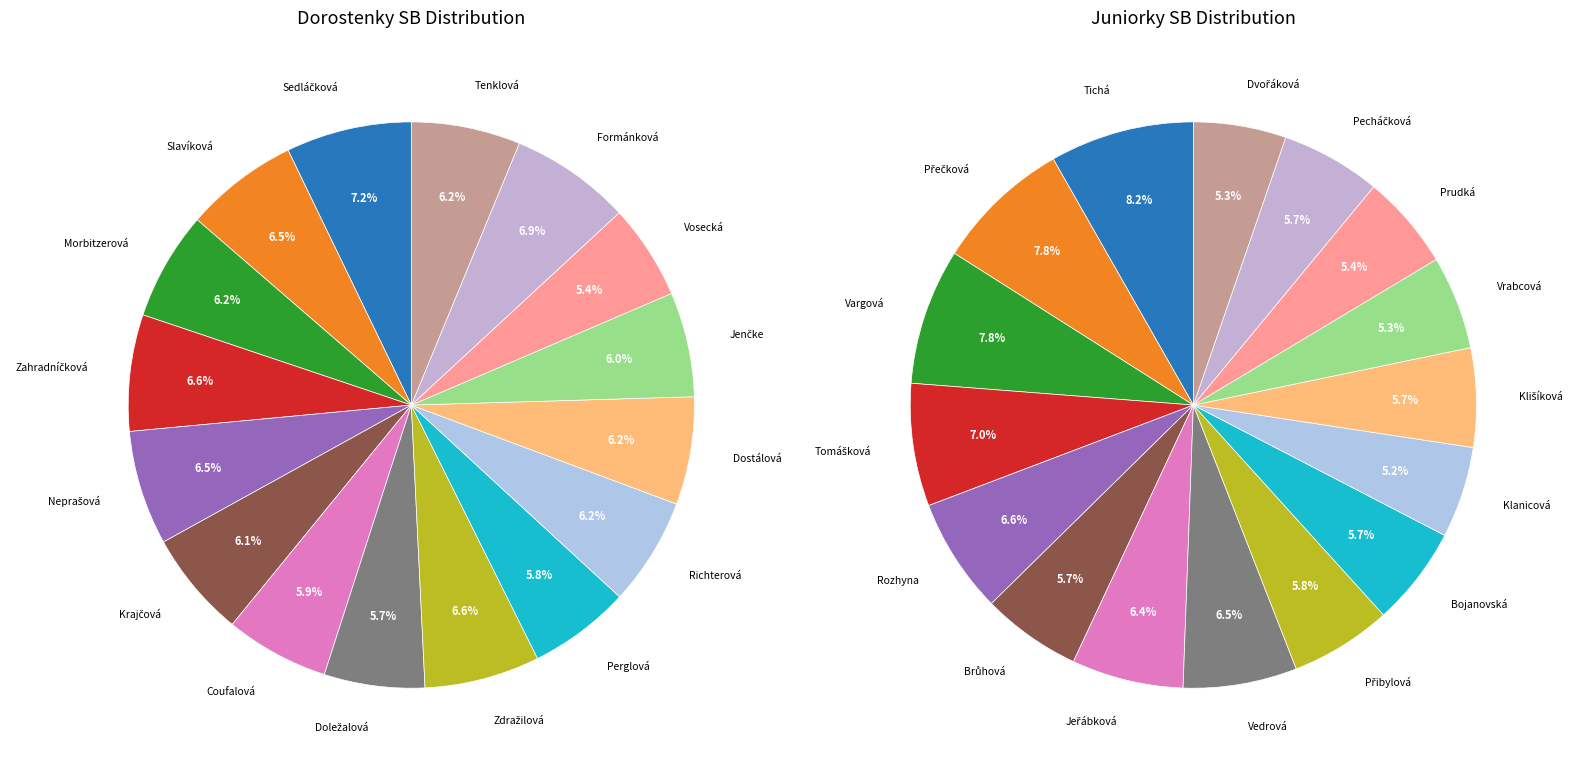

Does 8 represent more than half of the total?

No